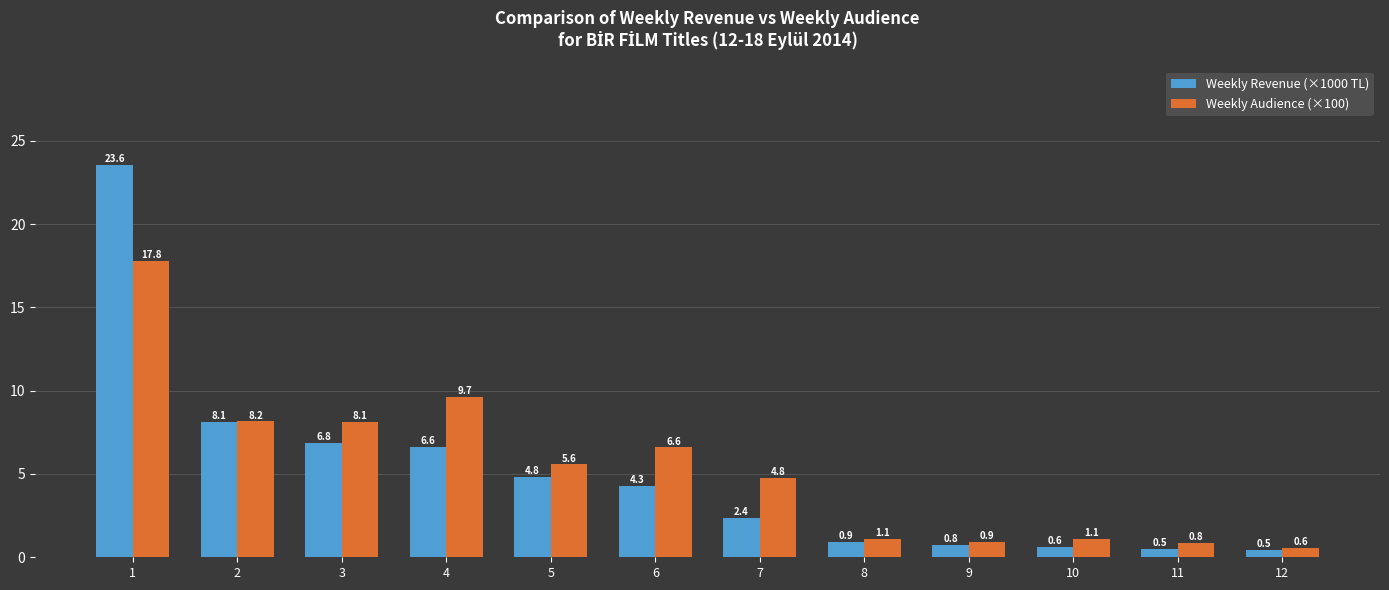

Which series has the widest spread of values?

Weekly Revenue (×1000 TL)